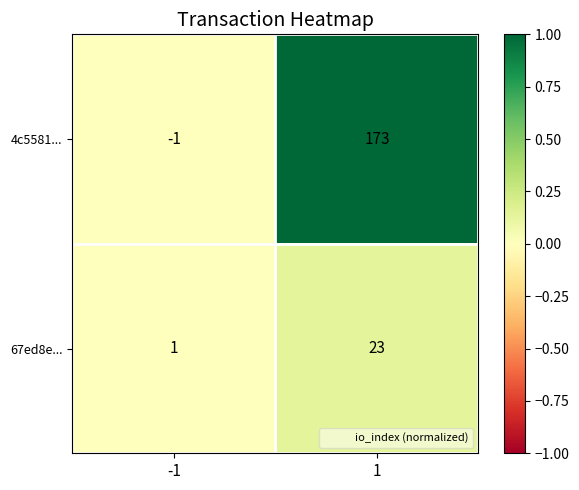

Which series changed the most between -1 and 1?

4c5581...